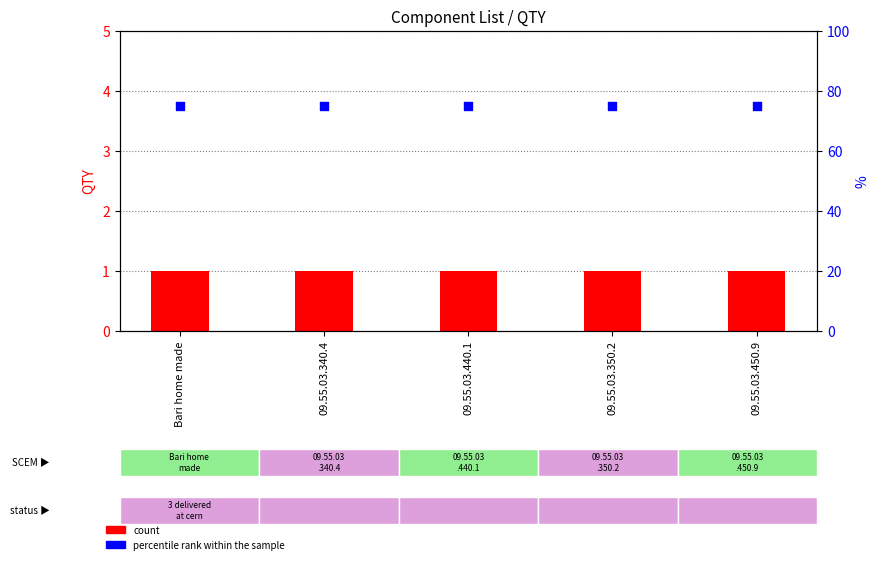

At how many categories does at least one series exceed 50?

5